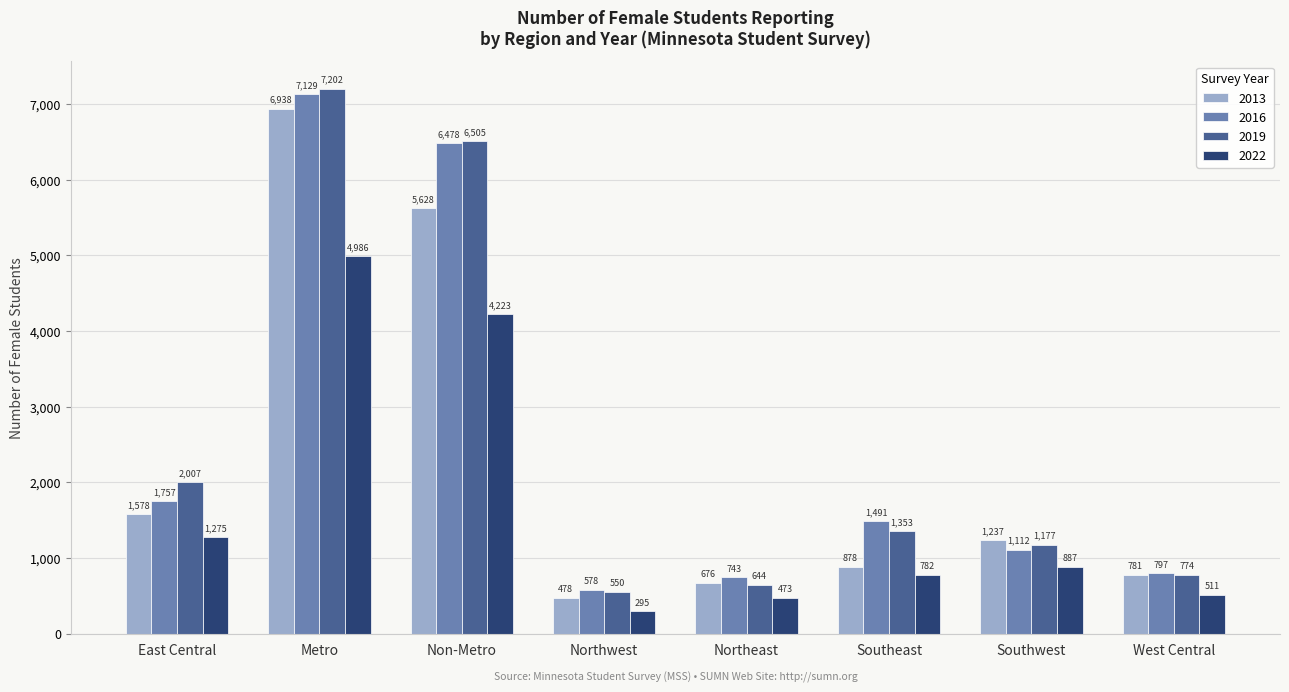

What is the maximum value shown in the chart?

7202